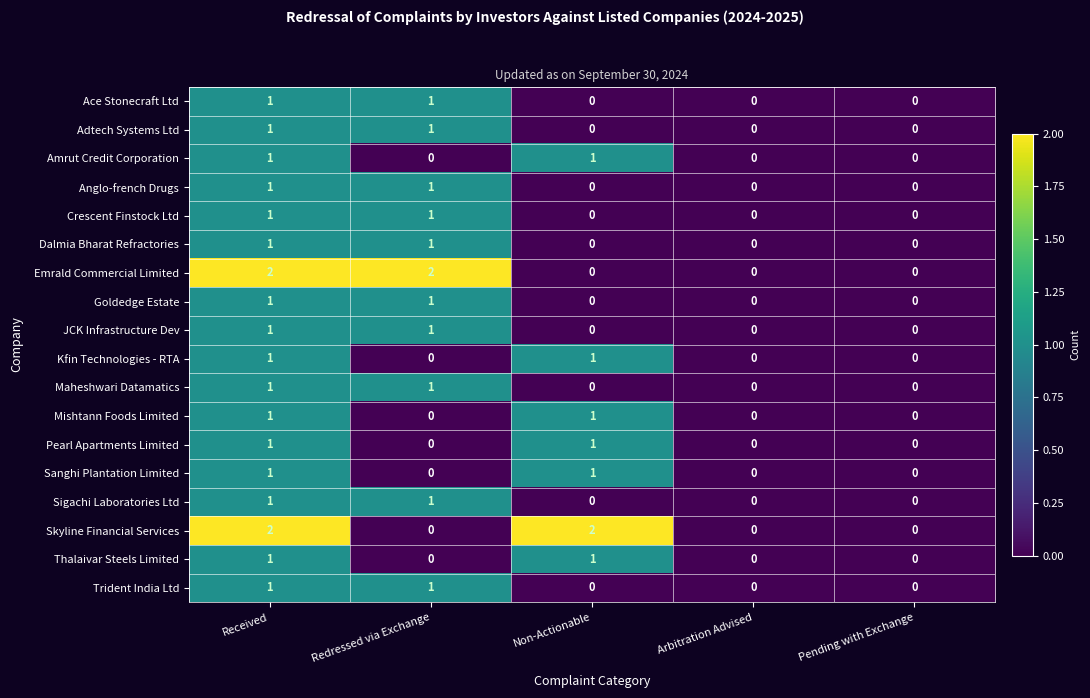

How many Anglo-french Drugs values are between 0 and 1?

5